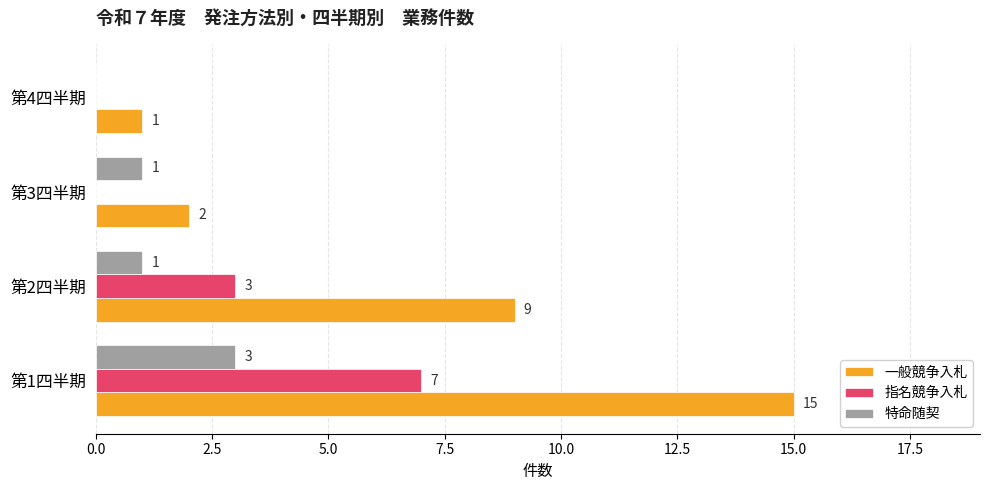

The value of 指名競争入札 at 第1四半期 is 1. True or false?

False